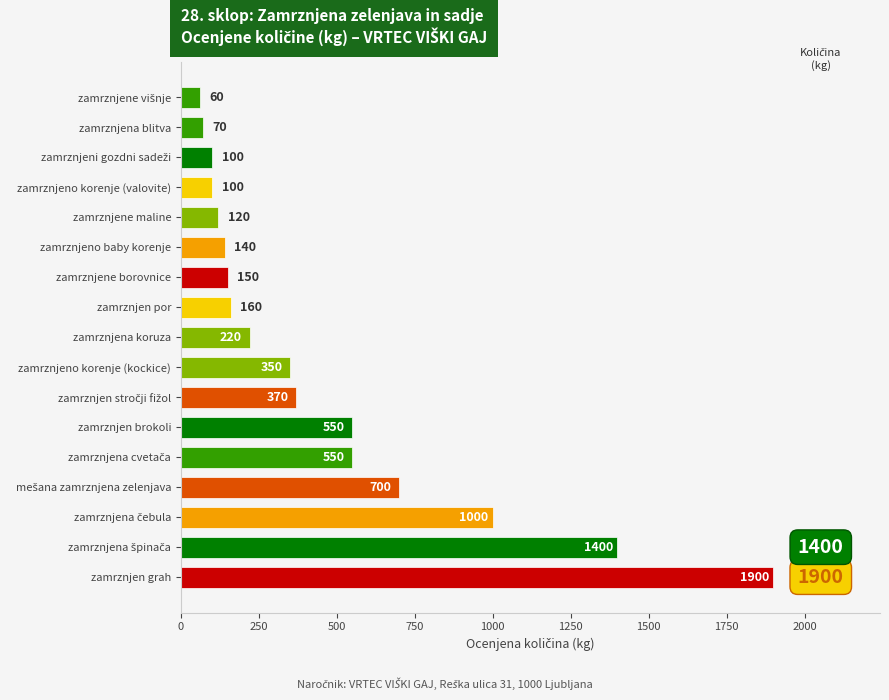

Which category has the highest value across all series?

zamrznjen grah